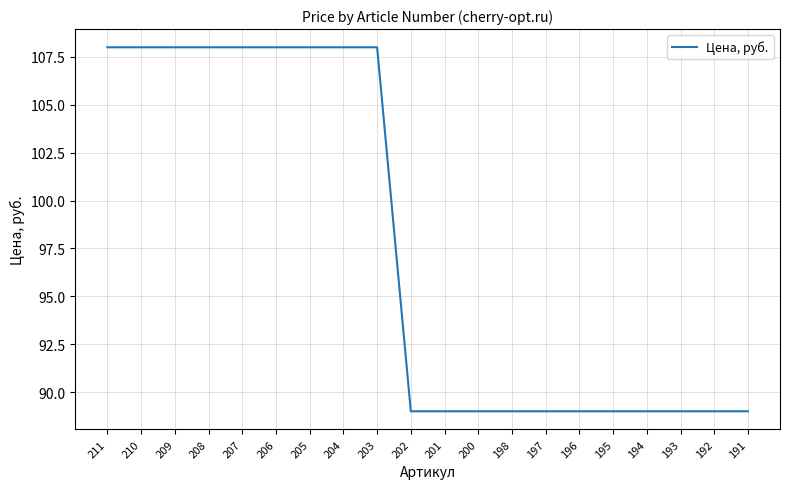

True or false: the data shows 131 at 201.

False